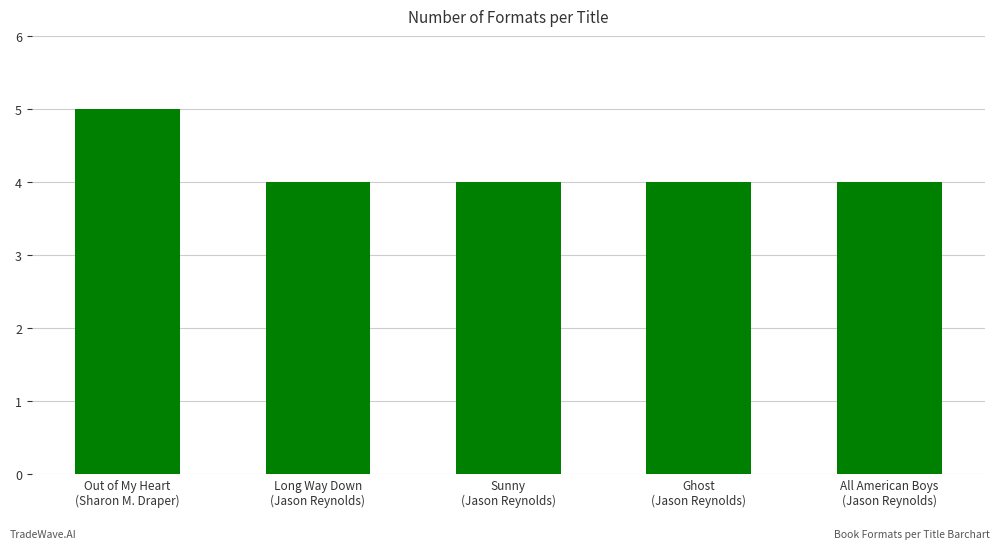

What is the greatest value displayed?

5